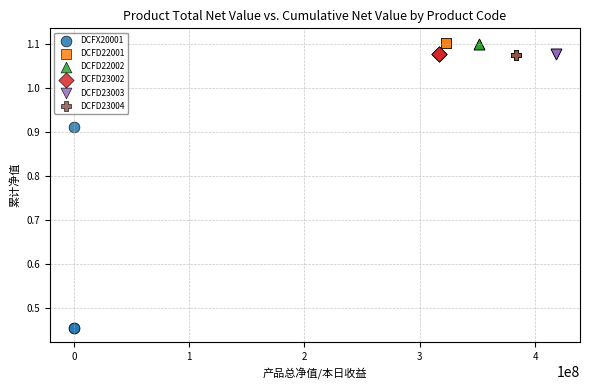

Which series has the widest spread of Y values?

DCFX20001